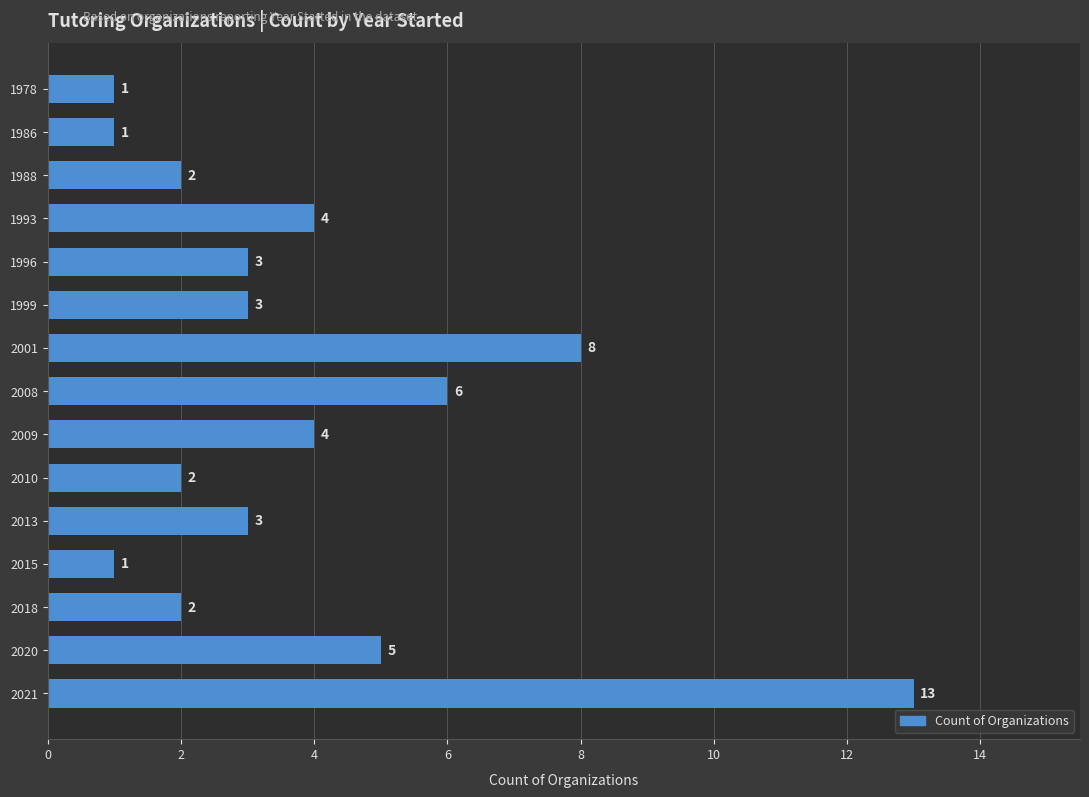

What is the smallest value displayed?

1